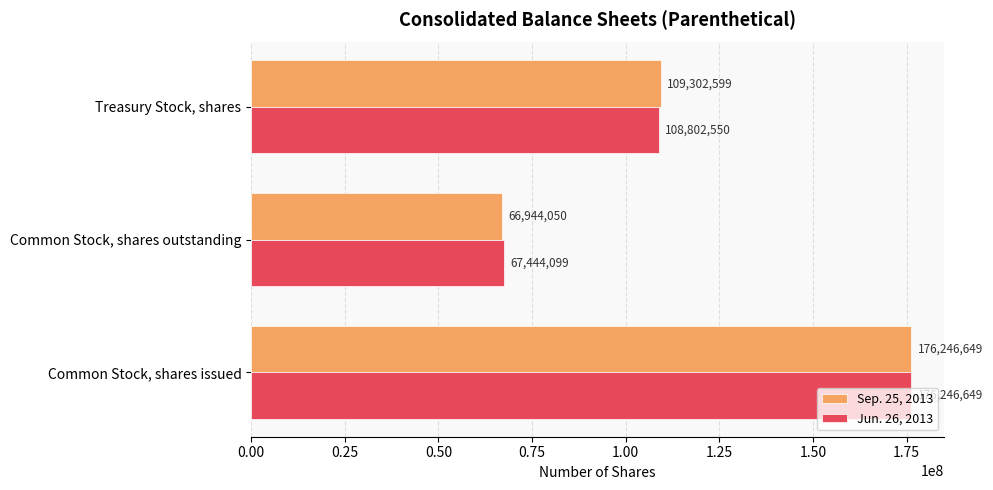

What is the total value across all series at Common Stock, shares issued?

352493298